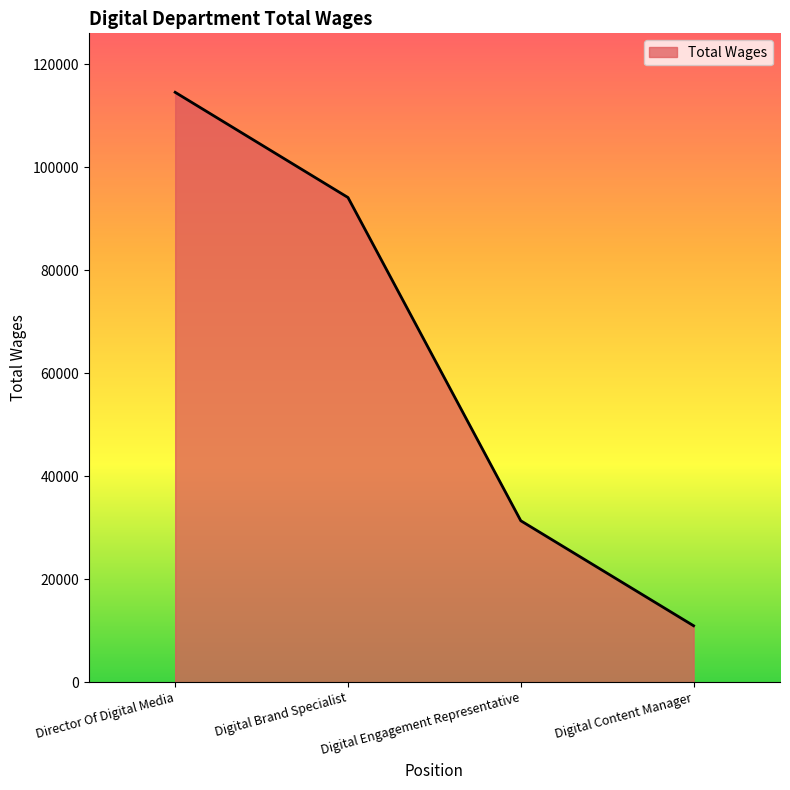

Count the values in the range 31345 to 114573.

3